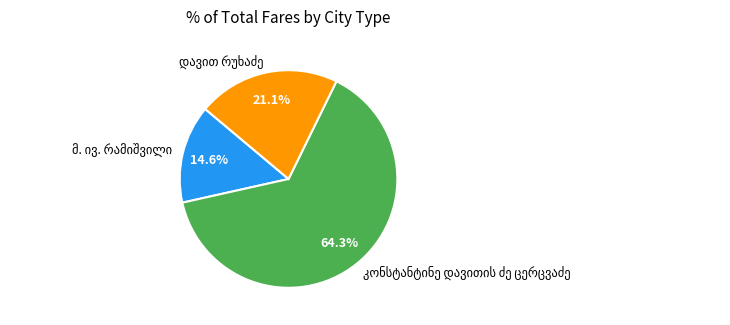

Is there any slice that represents more than half of the pie?

Yes